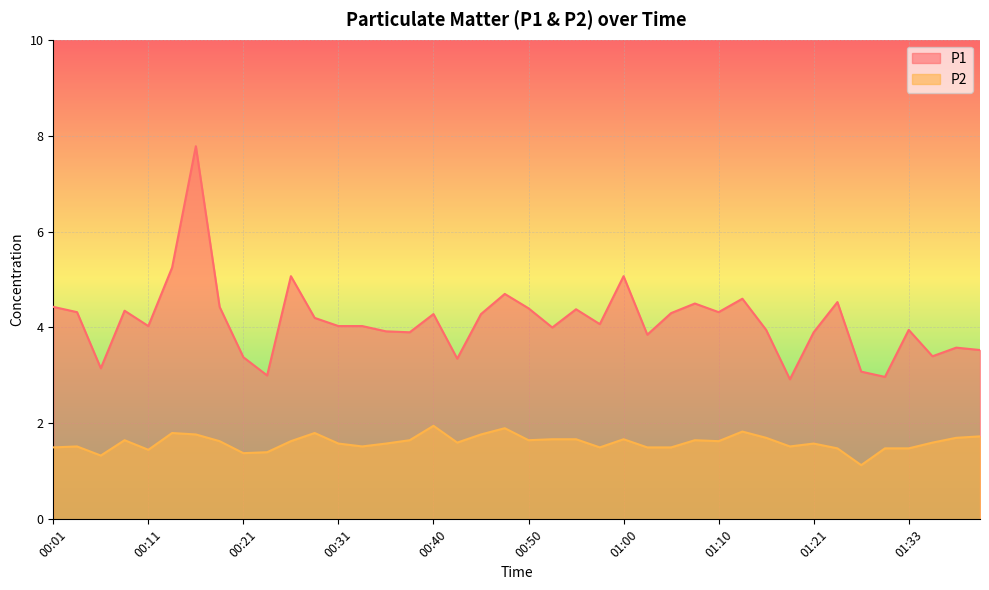

Reading left to right, extract all data points from this chart.

P1: 4.4	4.3	3.1	4.3	4.0	5.2	7.8	4.4	3.4	3.0	5.1	4.2	4.0	4.0	3.9	3.9	4.3	3.4	4.3	4.7	4.4	4.0	4.4	4.1	5.1	3.9	4.3	4.5	4.3	4.6	4.0	2.9	3.9	4.5	3.1	3.0	4.0	3.4	3.6	3.5
P2: 1.5	1.5	1.3	1.6	1.4	1.8	1.8	1.6	1.4	1.4	1.6	1.8	1.6	1.5	1.6	1.6	1.9	1.6	1.8	1.9	1.6	1.7	1.7	1.5	1.7	1.5	1.5	1.6	1.6	1.8	1.7	1.5	1.6	1.5	1.1	1.5	1.5	1.6	1.7	1.7